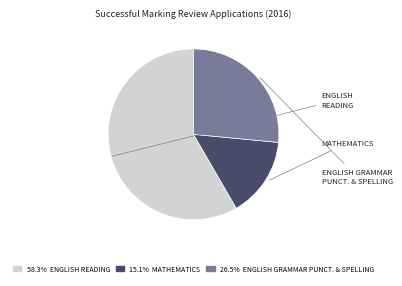

Does any single category account for the majority?

Yes